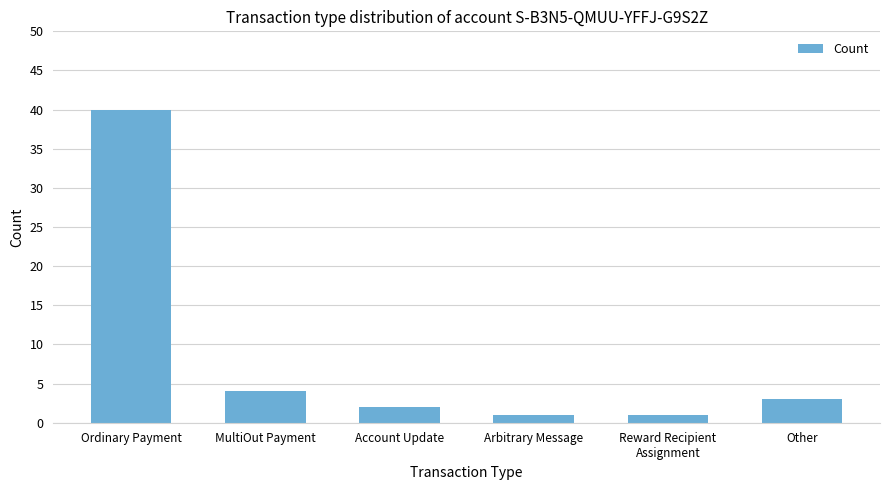

Reading left to right, extract all data points from this chart.

40	4	2	1	1	3